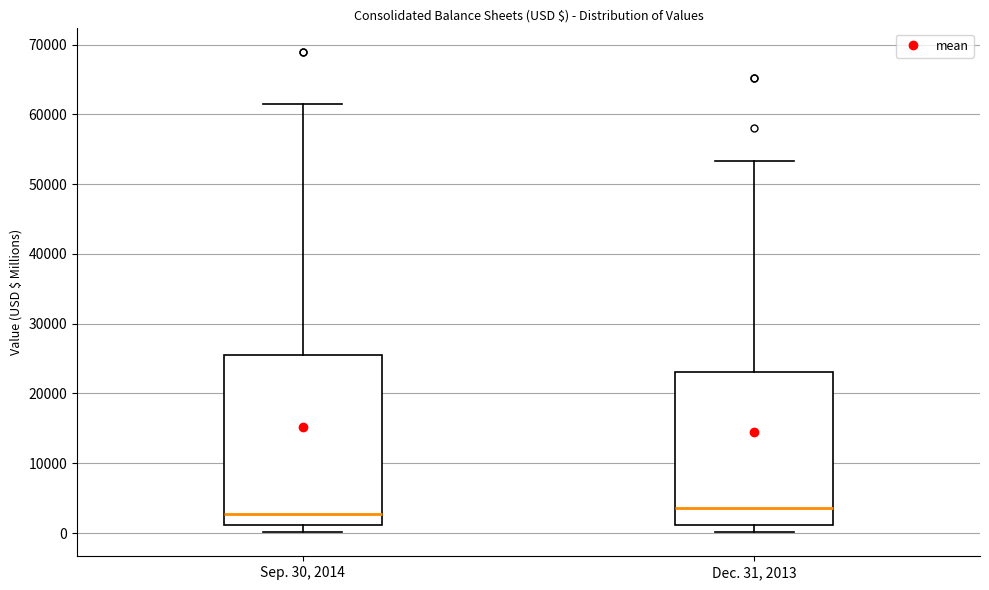

Comparing the boxes themselves (not the whiskers), which one is the tallest?

Sep. 30, 2014